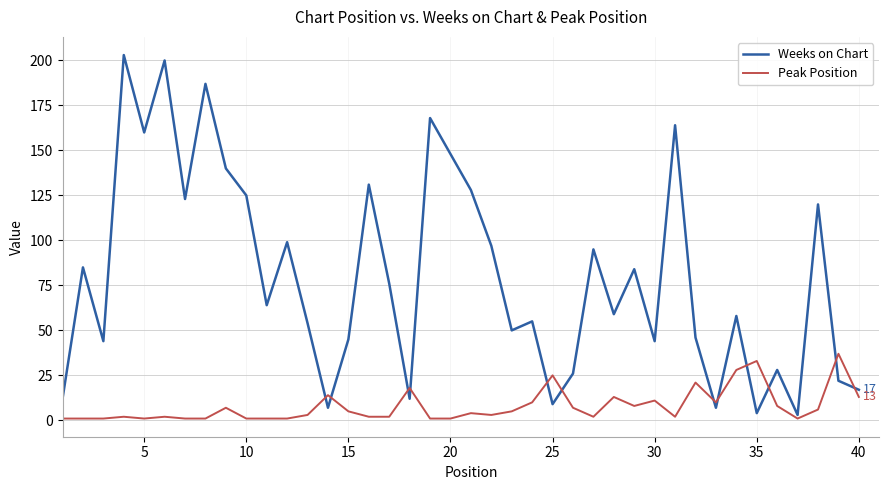

At how many categories does at least one series exceed 41?

29